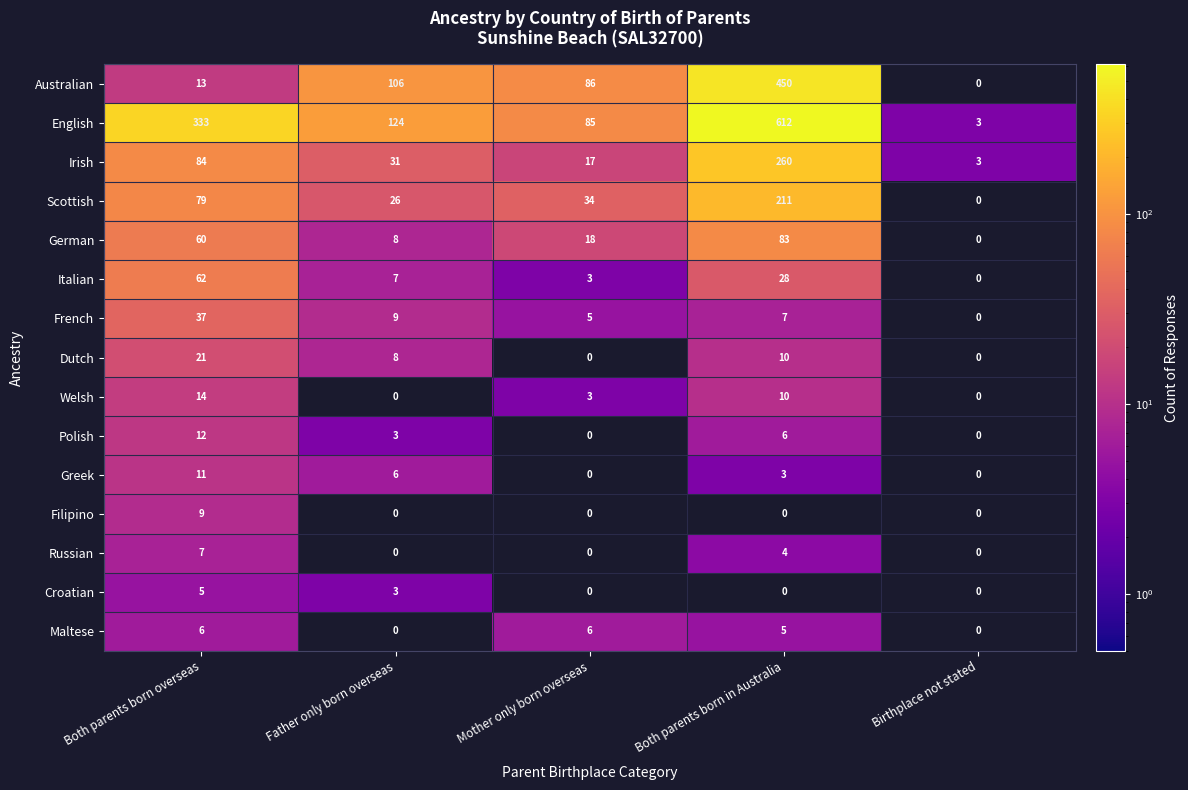

How many categories are shown in the chart?

5